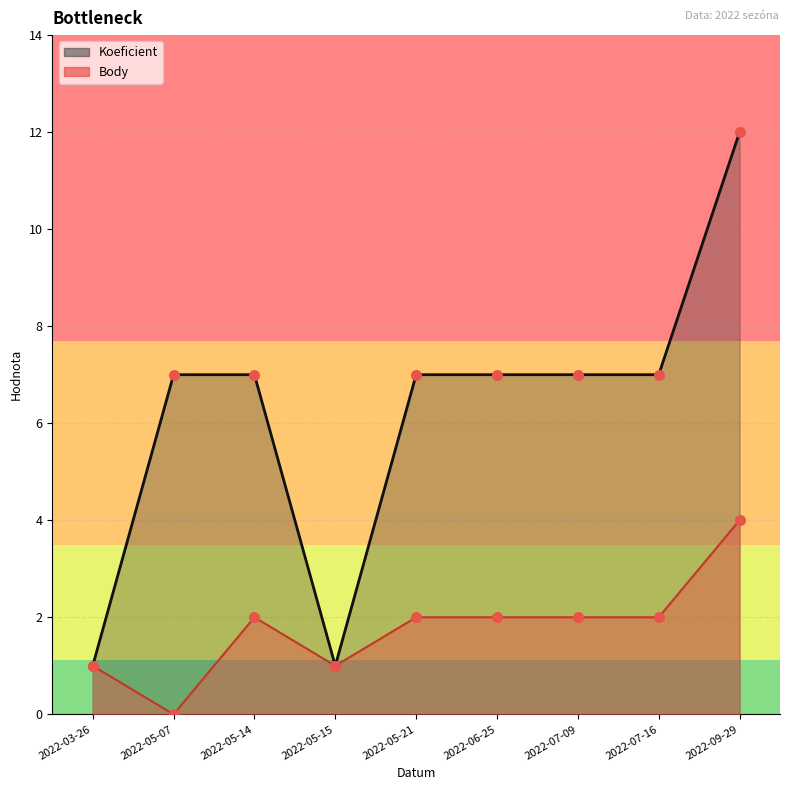

What are all the series names shown in the legend?

Body, Koeficient